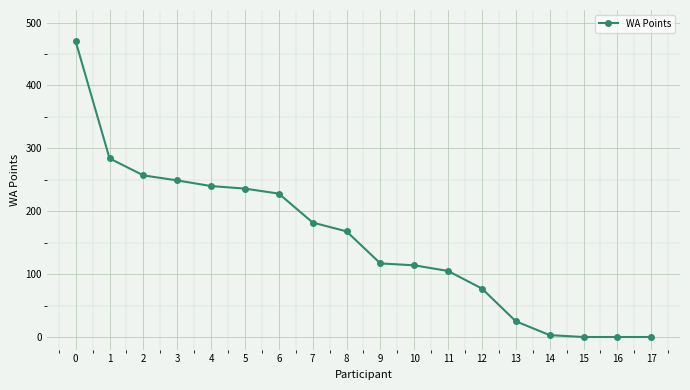

The value at 6 is 48. True or false?

False